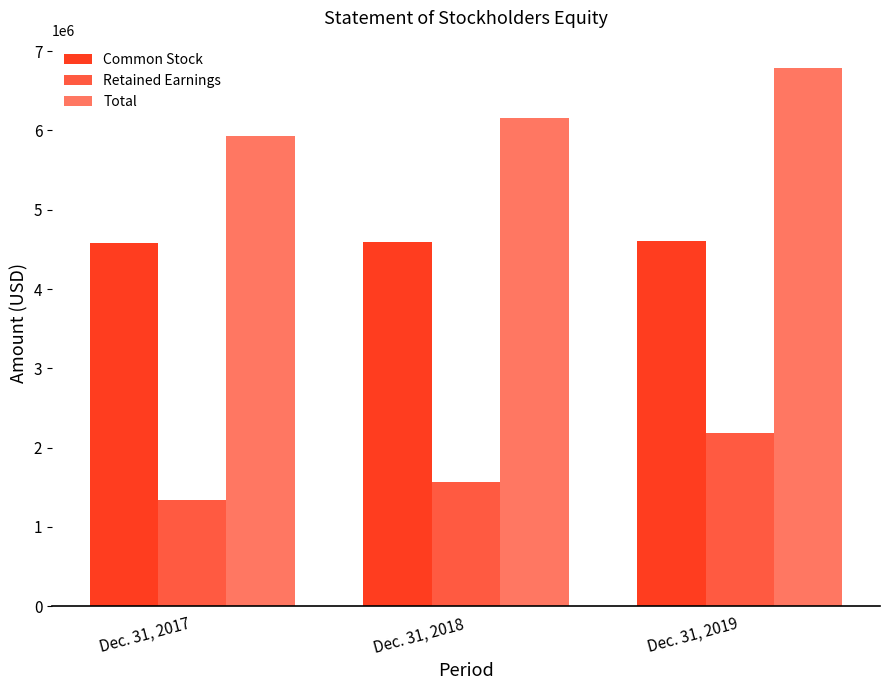

The value of Common Stock at Dec. 31, 2018 is 7820186. True or false?

False